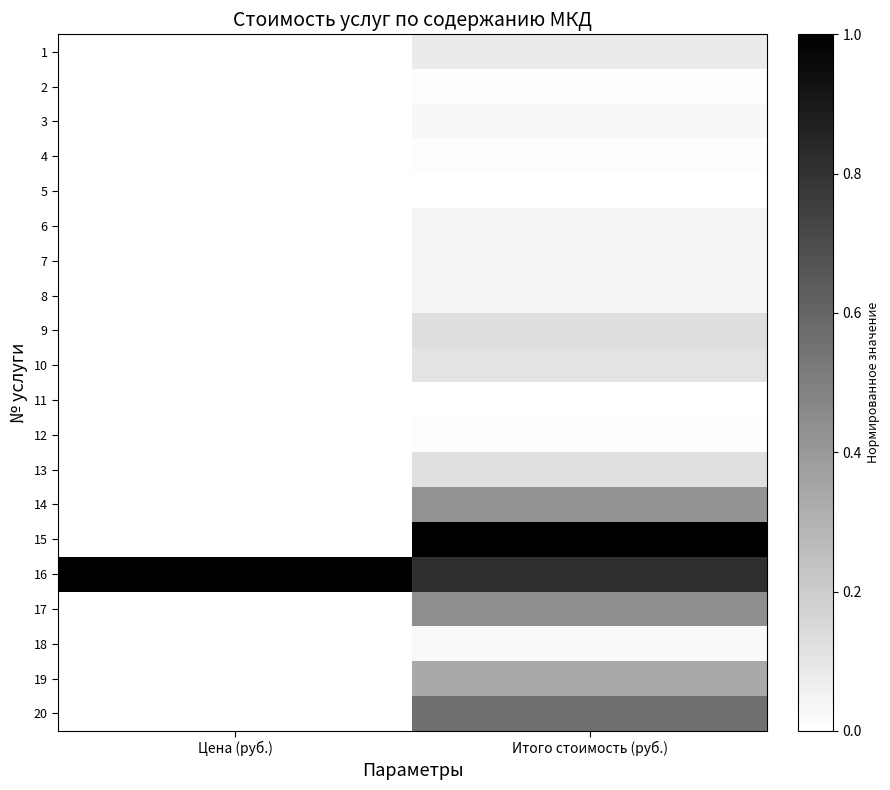

What is the spread (max minus min) of values at Цена (руб.)?

1.0